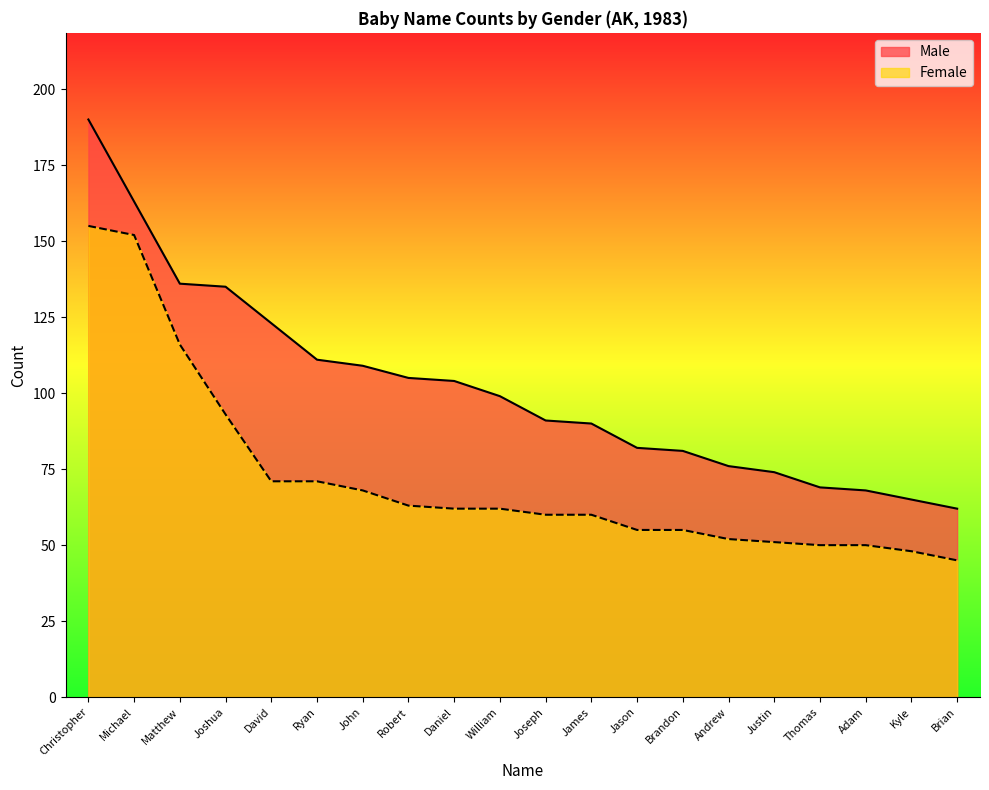

How many data points in Female are less than 62?

10